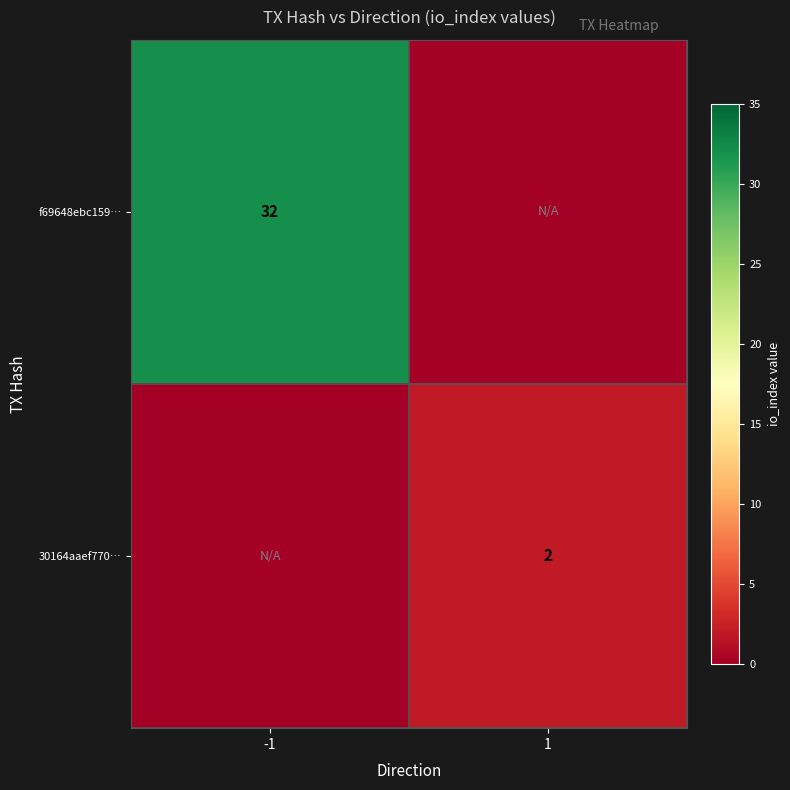

The value of 30164aaef770… at 1 is 2. True or false?

True